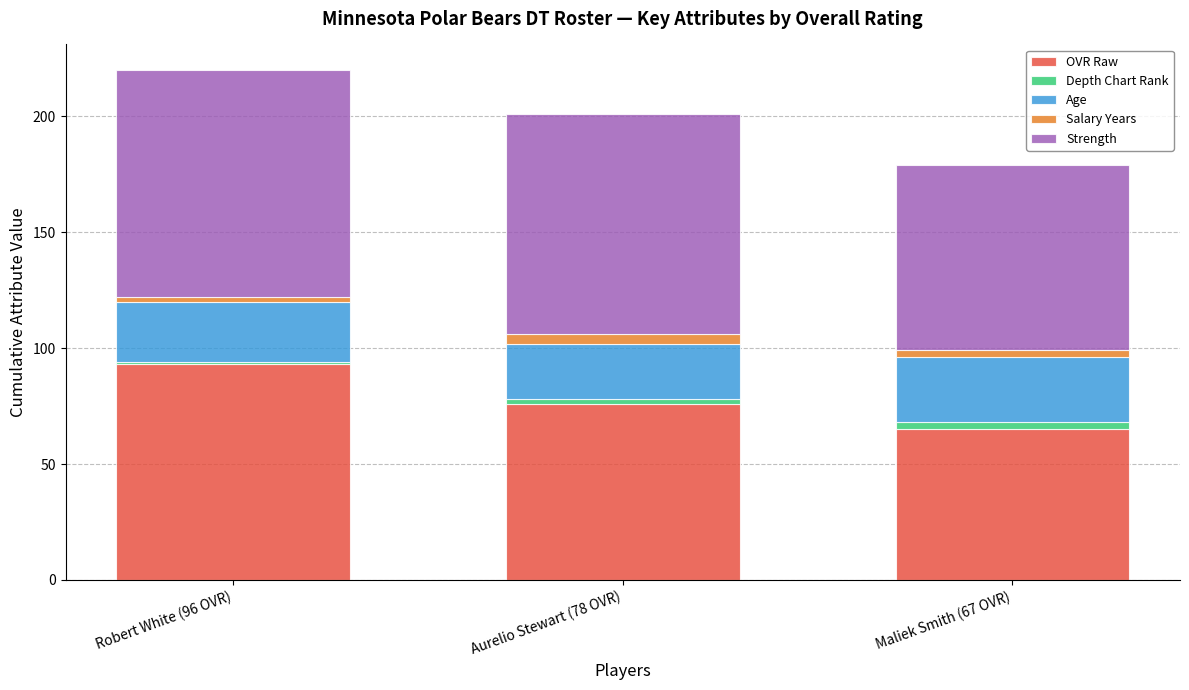

What is the average value of the OVR Raw series?

78